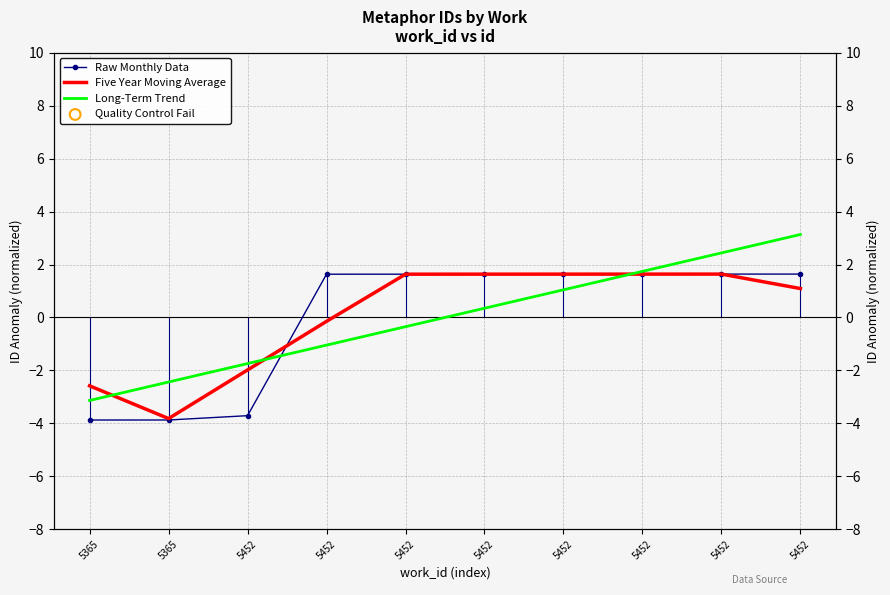

Is the value of Raw Monthly Data at 5452 greater than the value of Long-Term Trend at 5365?

No